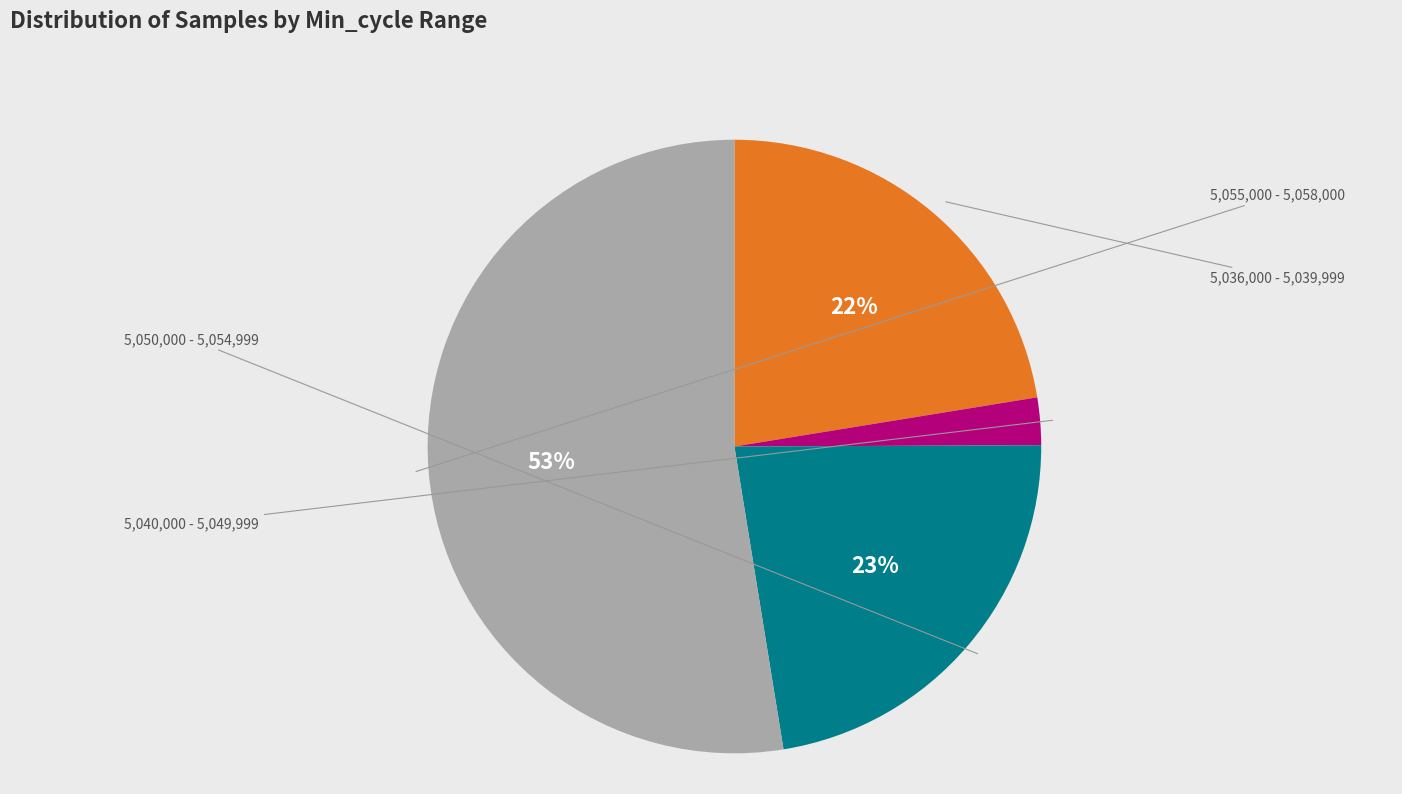

Does any single category account for the majority?

Yes